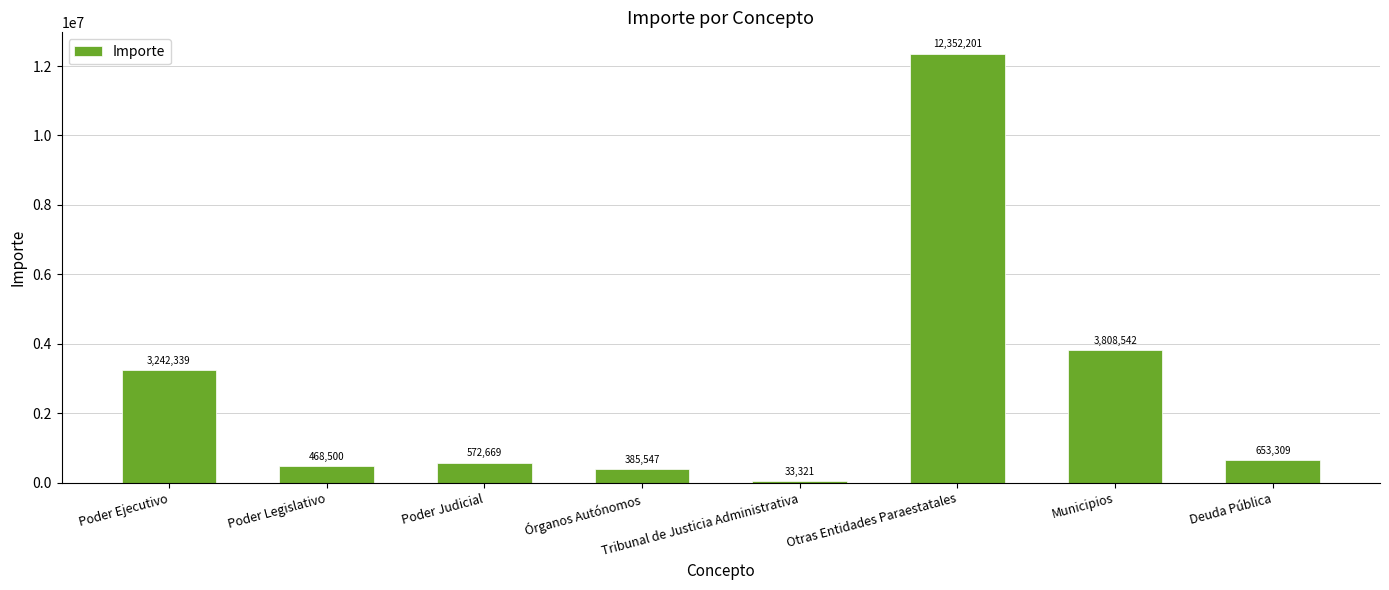

Approximately how many times larger is the value at Tribunal de Justicia Administrativa compared to Órganos Autónomos?

0.1